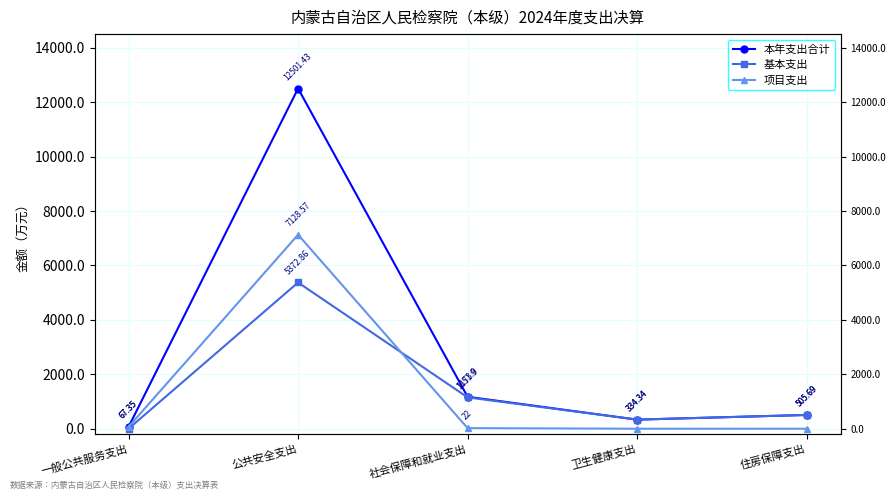

True or false: 本年支出合计 and 基本支出 intersect in this chart.

False